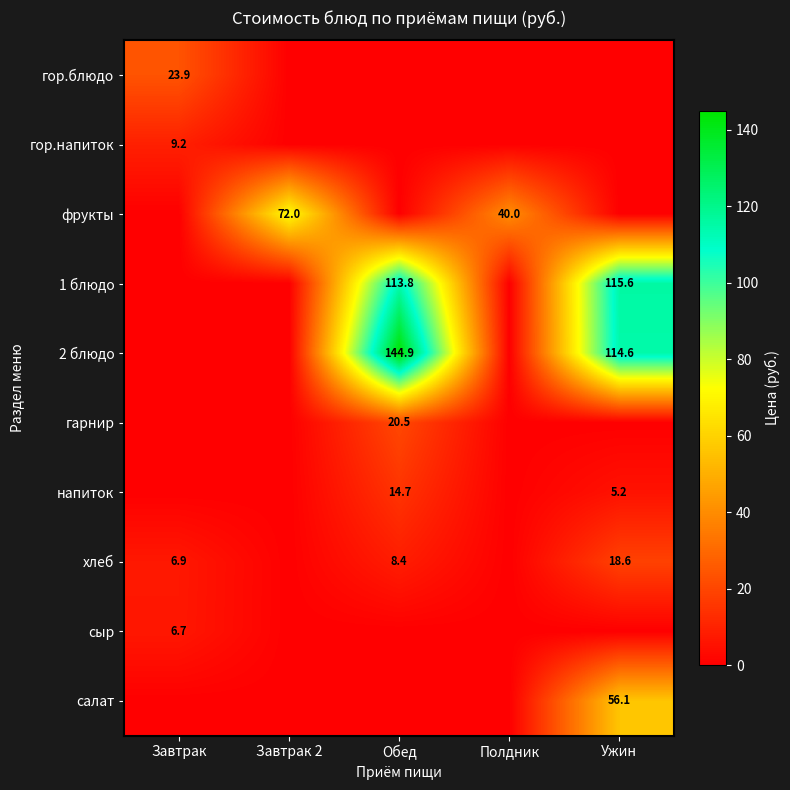

At which category is the sum across all series the highest?

Ужин